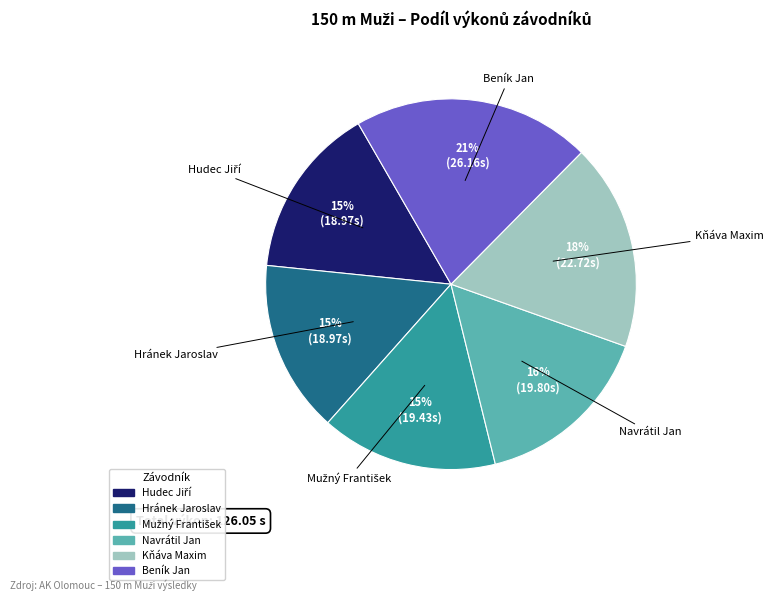

Does any single category account for the majority?

No